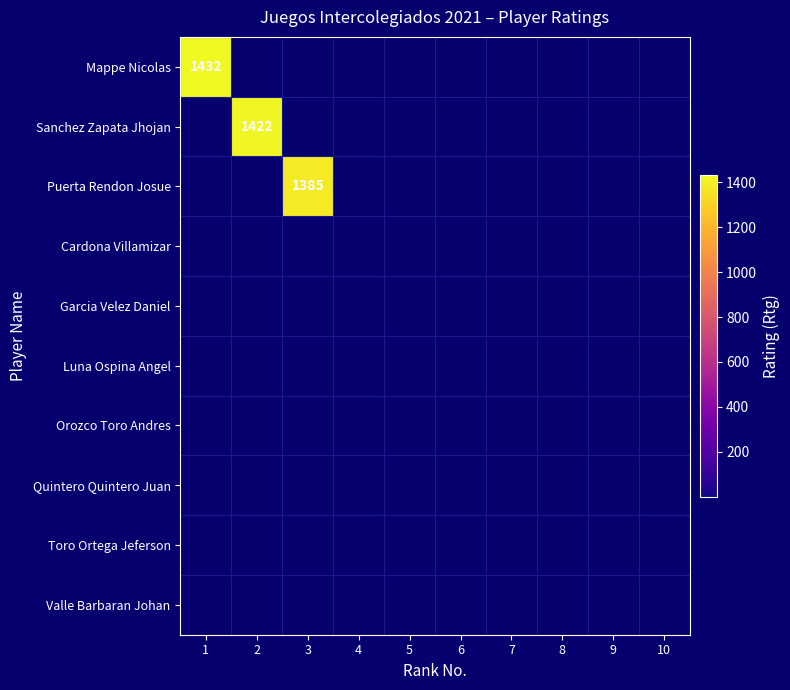

The Mappe Nicolas series shows 1432 at 1. True or false?

True